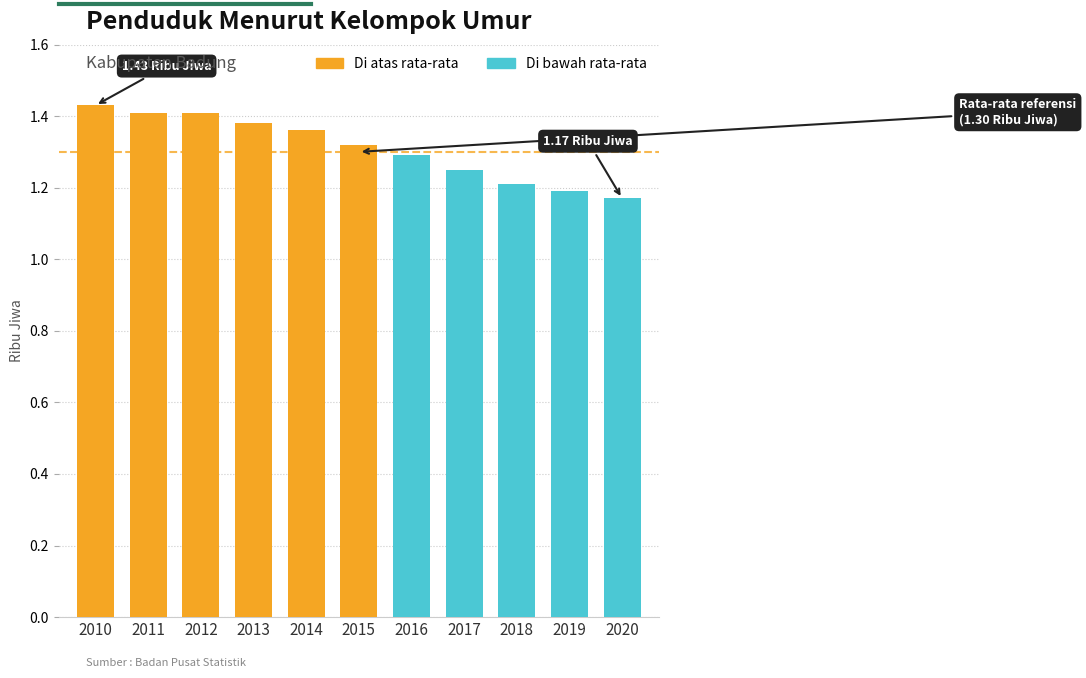

Reading right to left, extract all data points from this chart.

2020=1.2	2019=1.2	2018=1.2	2017=1.2	2016=1.3	2015=1.3	2014=1.4	2013=1.4	2012=1.4	2011=1.4	2010=1.4